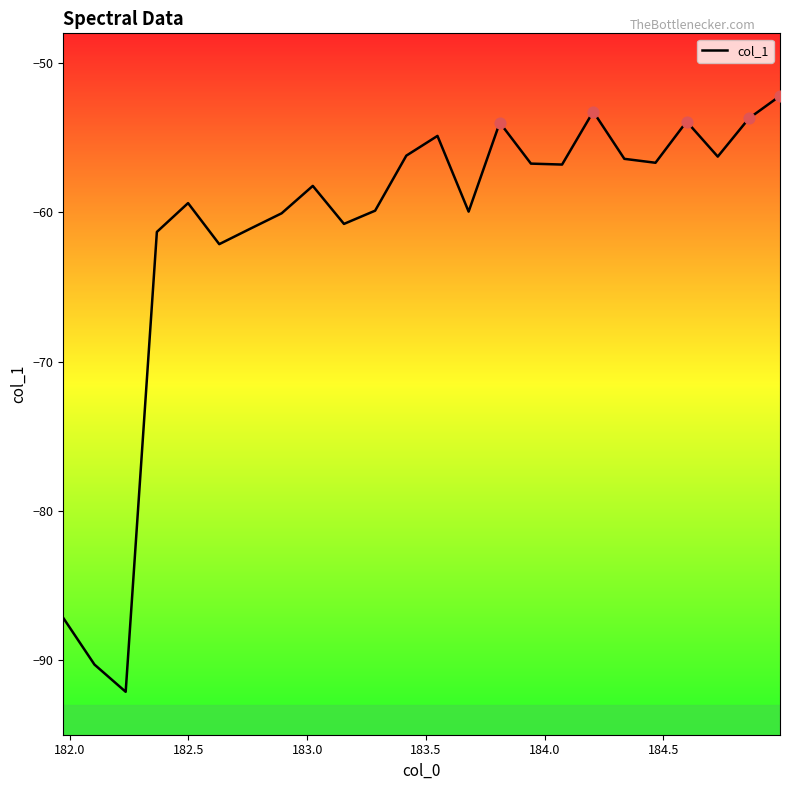

What is the maximum value shown in the chart?

-52.2